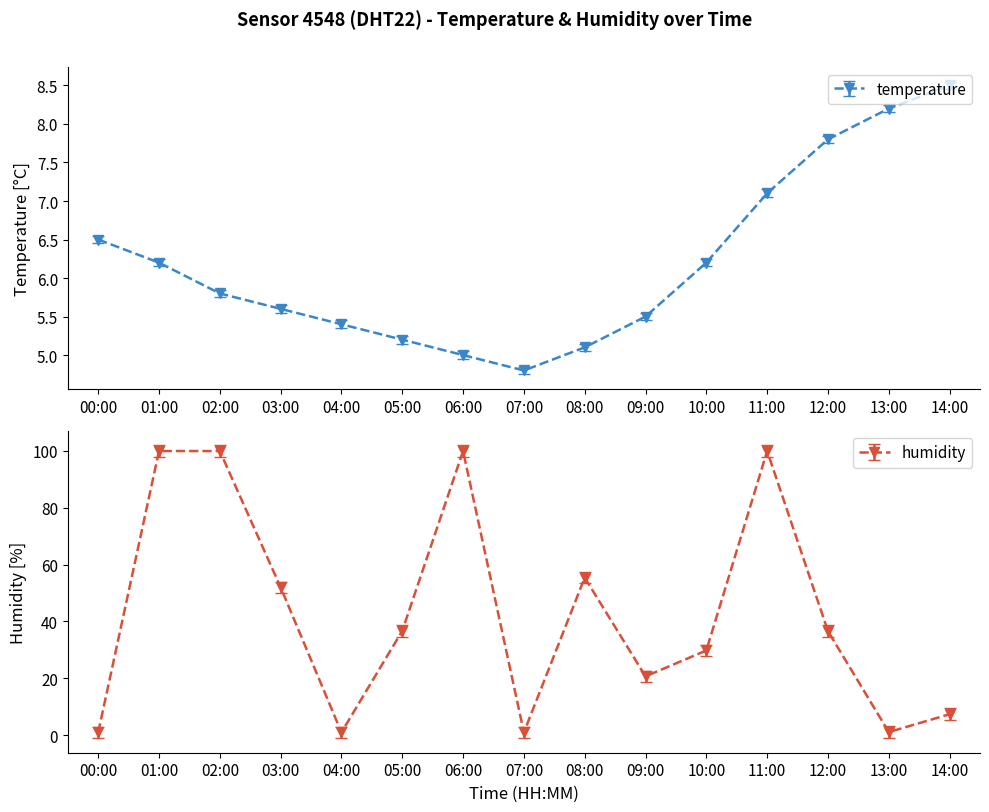

At which category does the chart reach its peak across all series?

01:00